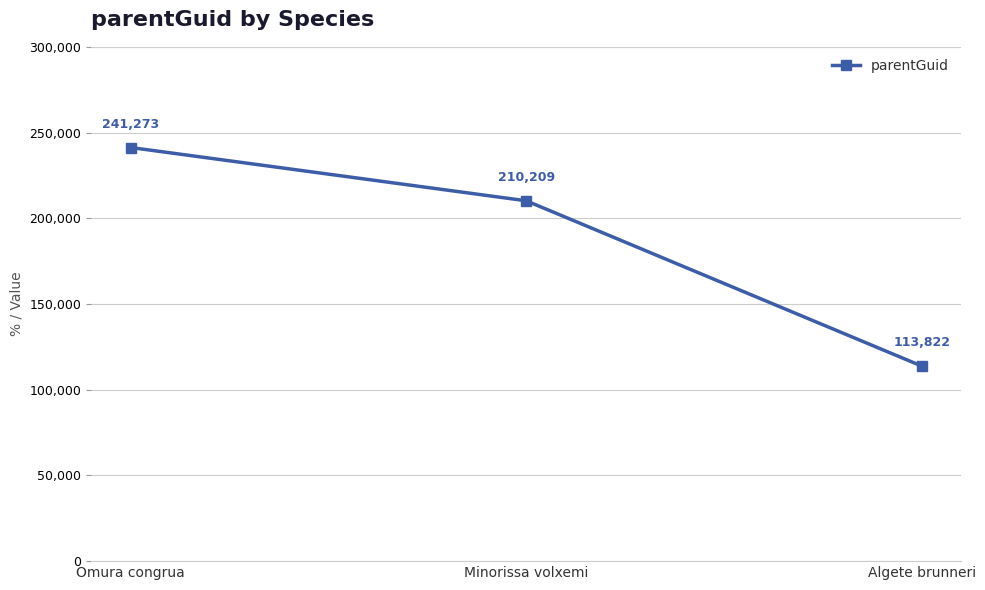

What is the sum of all values?

565304